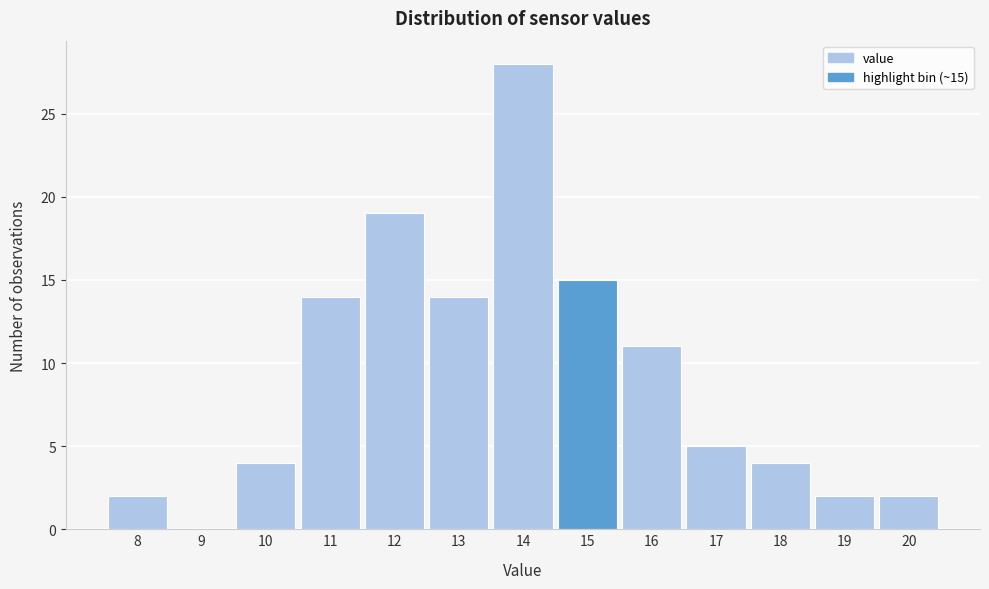

Reading left to right, transcribe all the data shown in this chart.

8=2	9=0	10=4	11=14	12=19	13=14	14=28	15=15	16=11	17=5	18=4	19=2	20=2